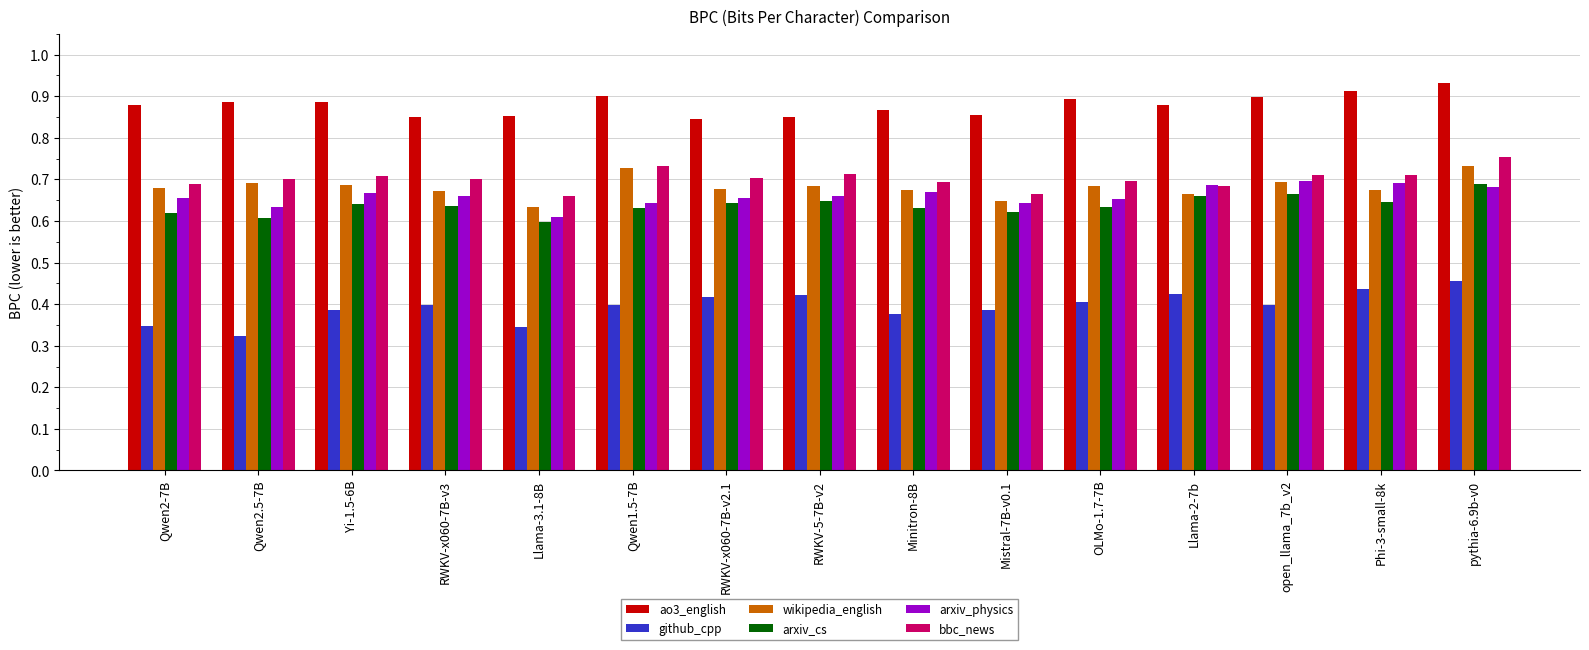

True or false: github_cpp has a value of 0.3 at pythia-6.9b-v0.

False